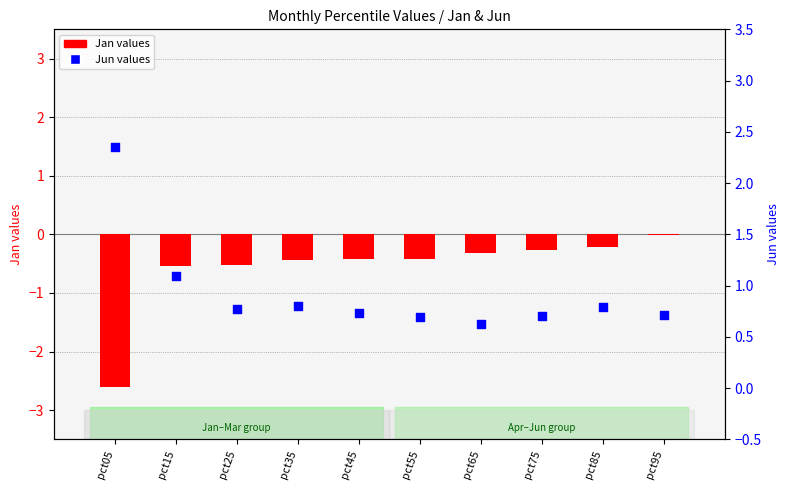

Which series reaches the minimum Y coordinate?

Jan values